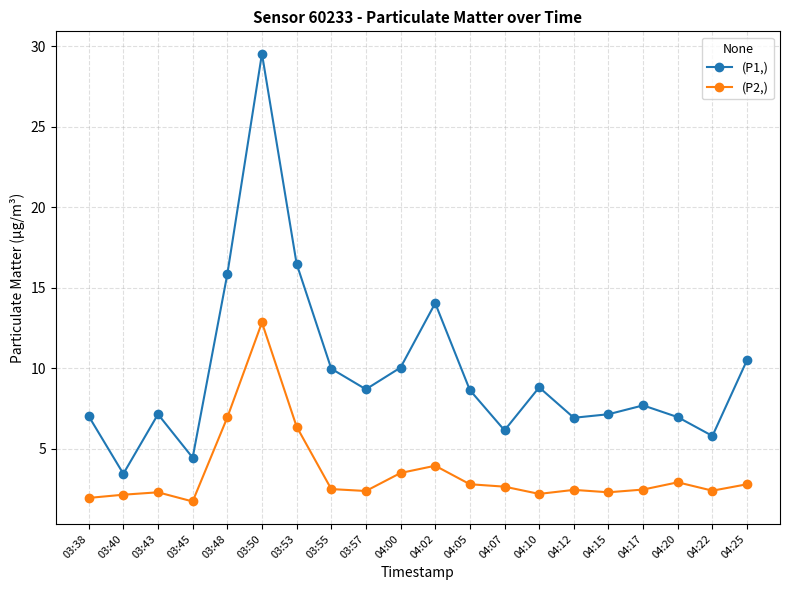

What is the label of the 19th point from the right?

03:40